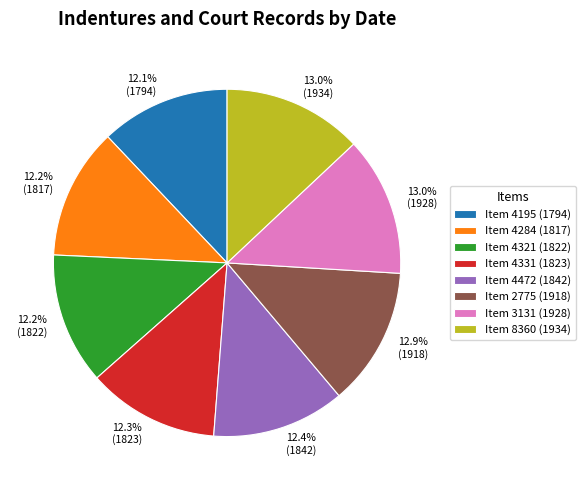

Approximately how many times larger is the value at Item 2775 (1918) compared to Item 4472 (1842)?

1.0